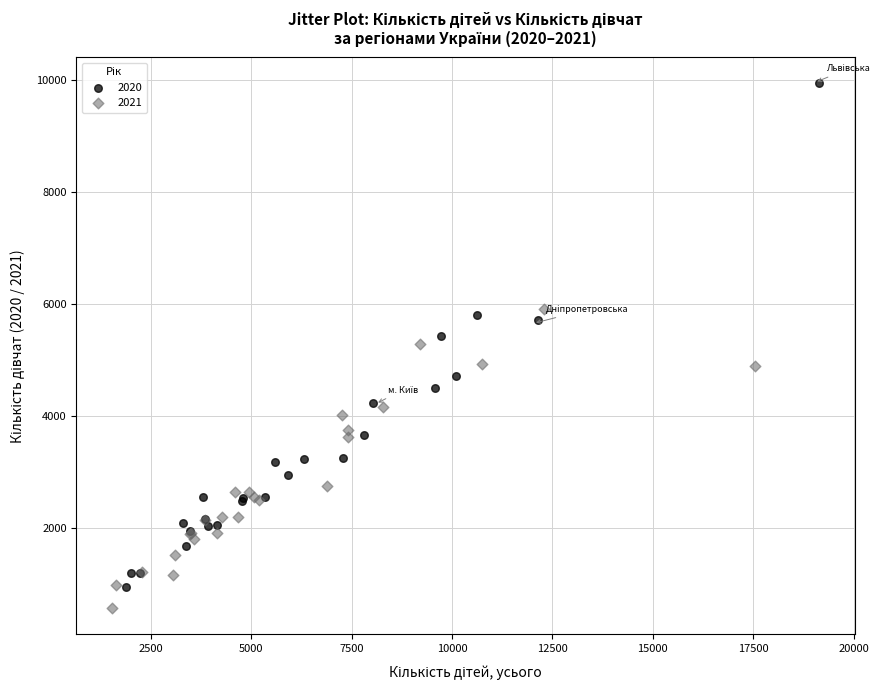

Which series reaches the maximum Y coordinate?

2020